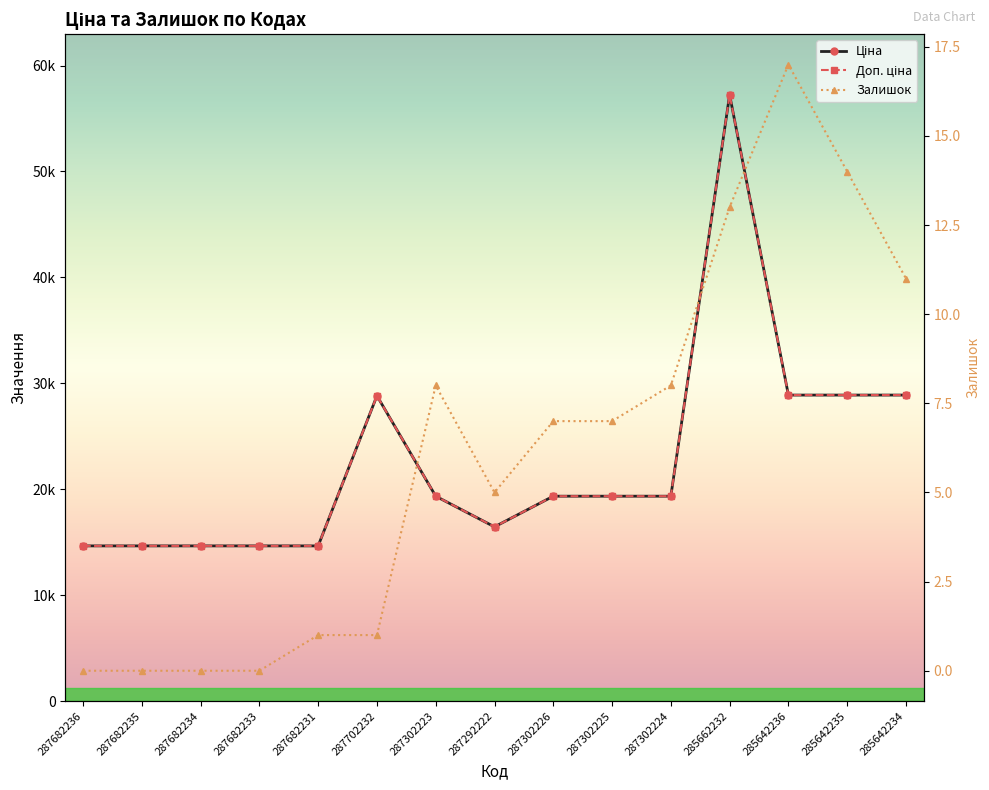

Is the value of Ціна at 287682236 greater than the value of Доп. ціна at 287292222?

No